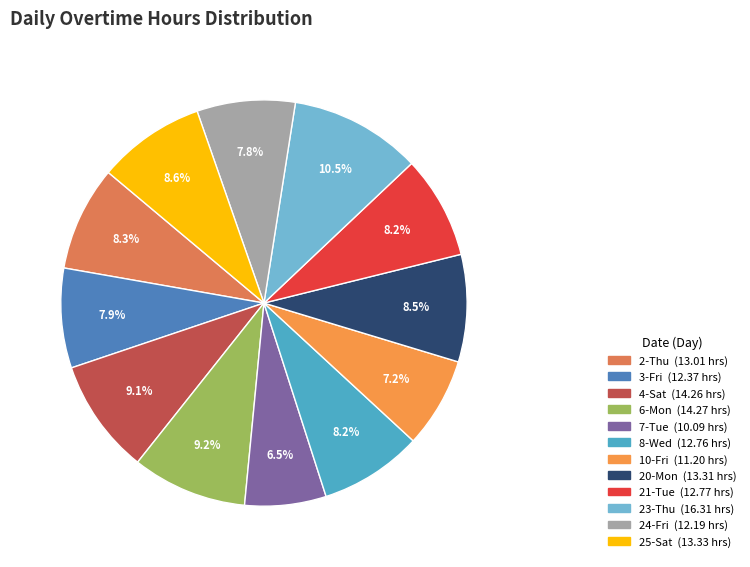

True or false: 7-Tue accounts for 1% of the total.

False